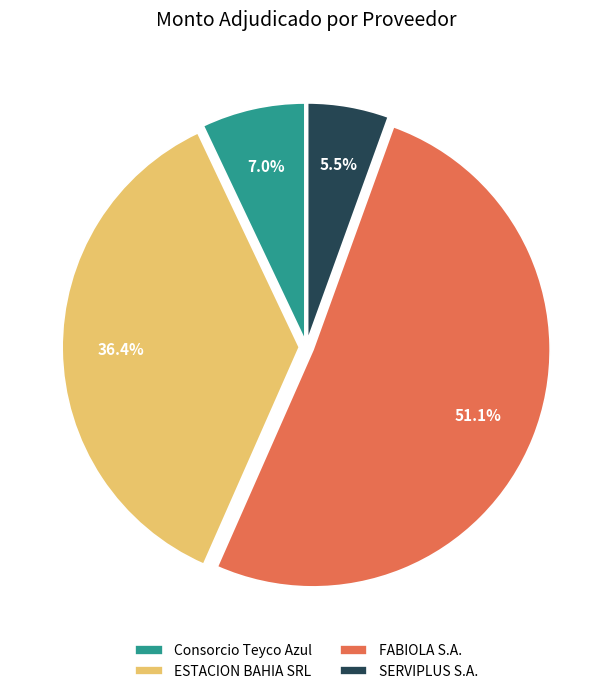

Do FABIOLA S.A. and Consorcio Teyco Azul together represent more than half of the pie?

Yes